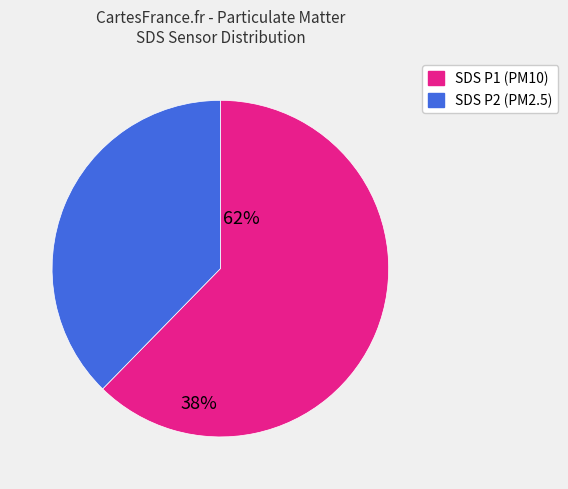

How many slices are in this pie chart?

2